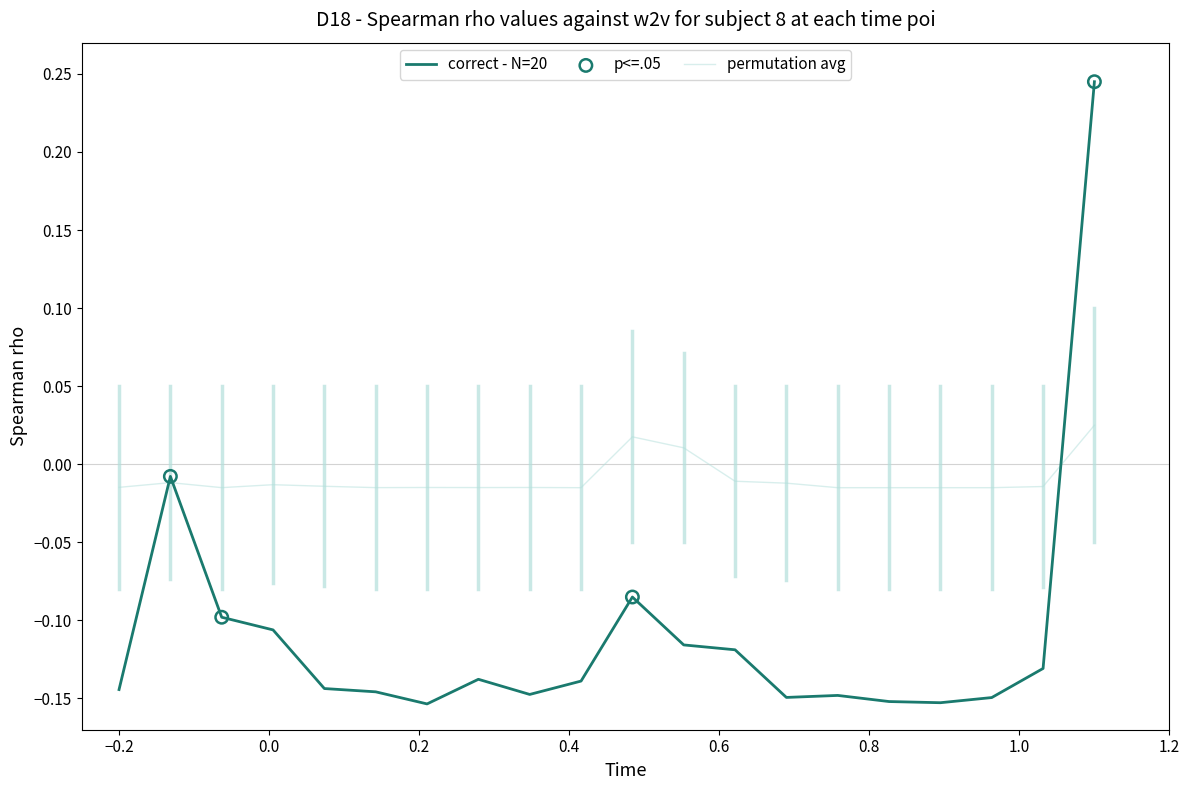

Which series has the largest total across all categories?

permutation avg